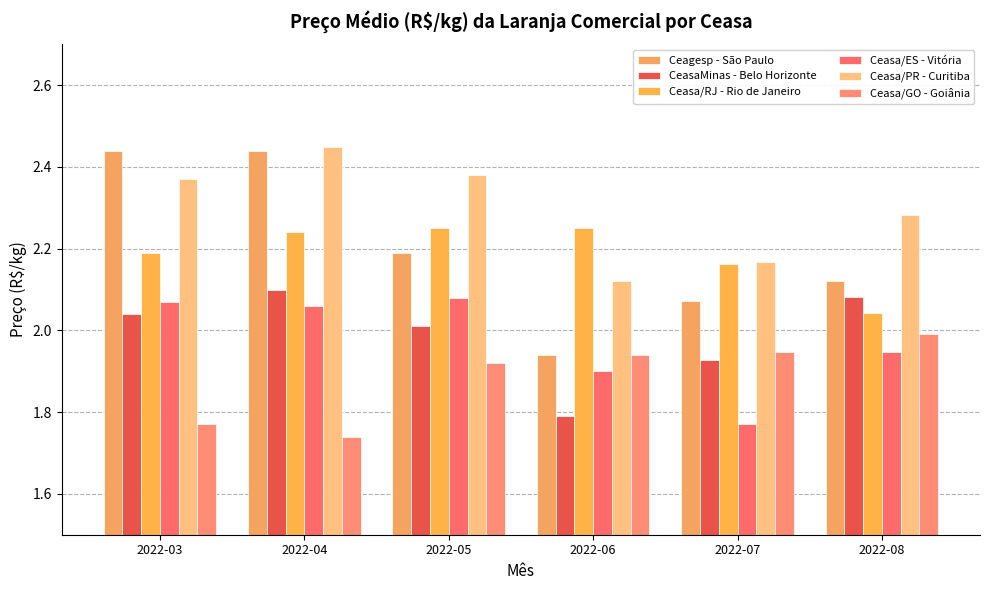

How many data points does each series have?

6